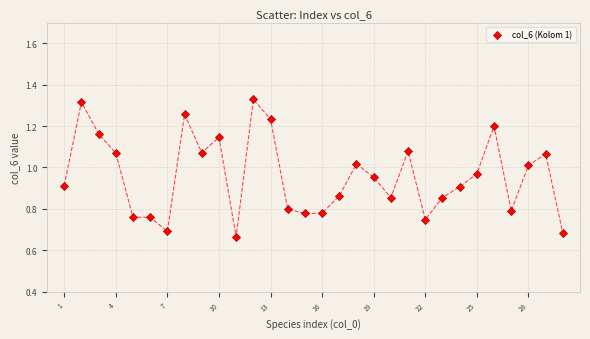

What is the range of X values (max minus min)?

29.0